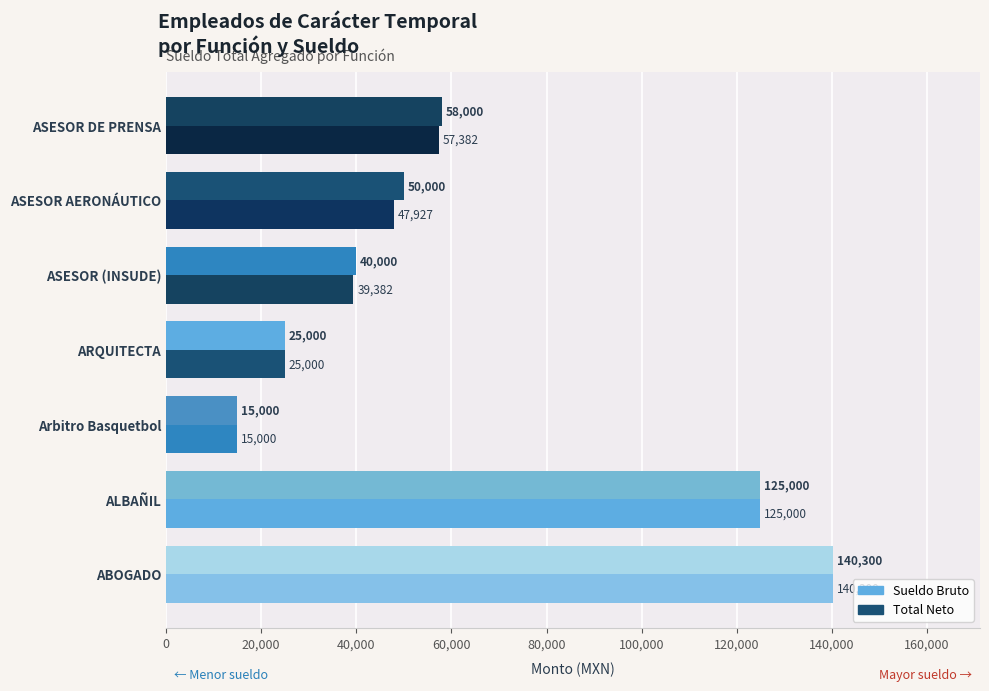

Count the number of data series in this chart.

2